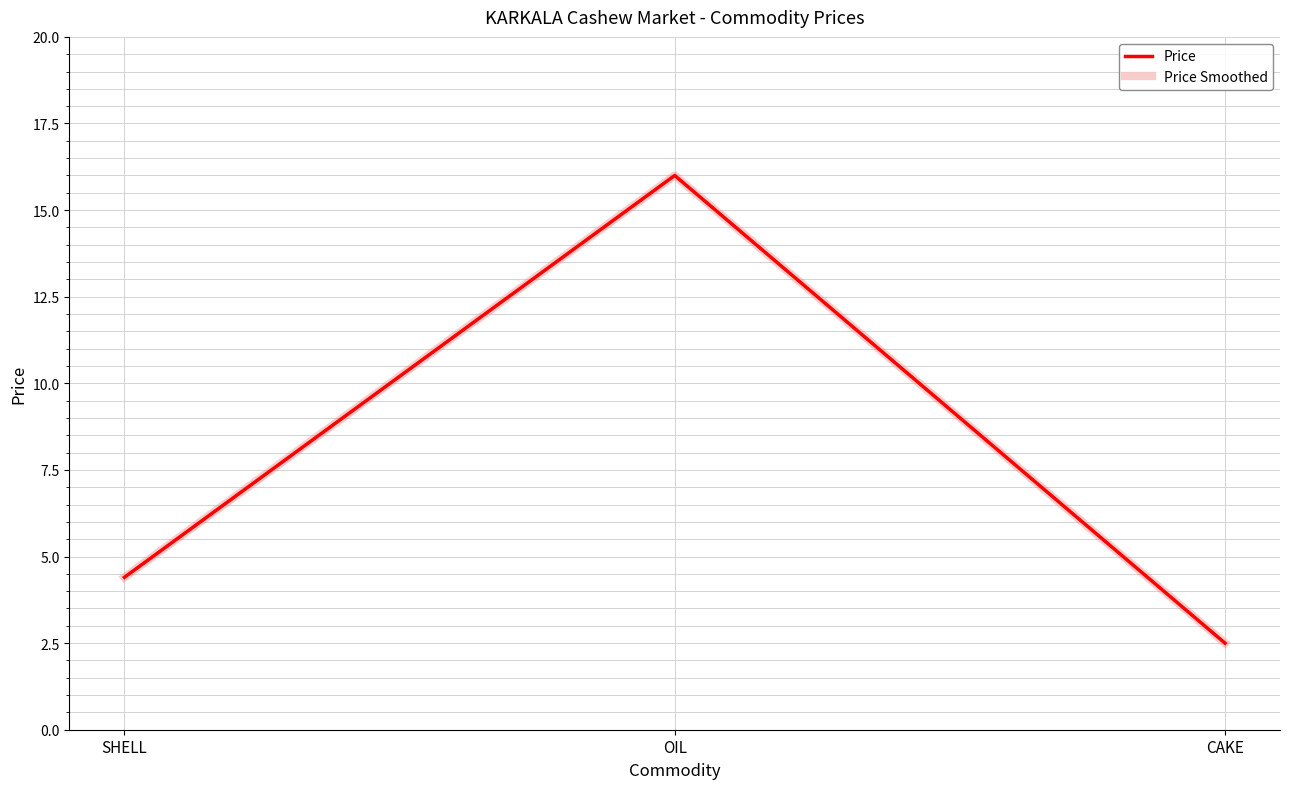

Does the chart have visible grid lines?

Yes